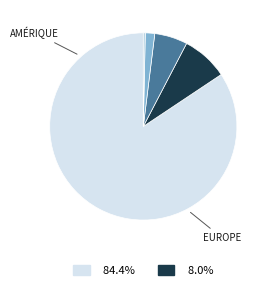

Does any single category account for the majority?

Yes